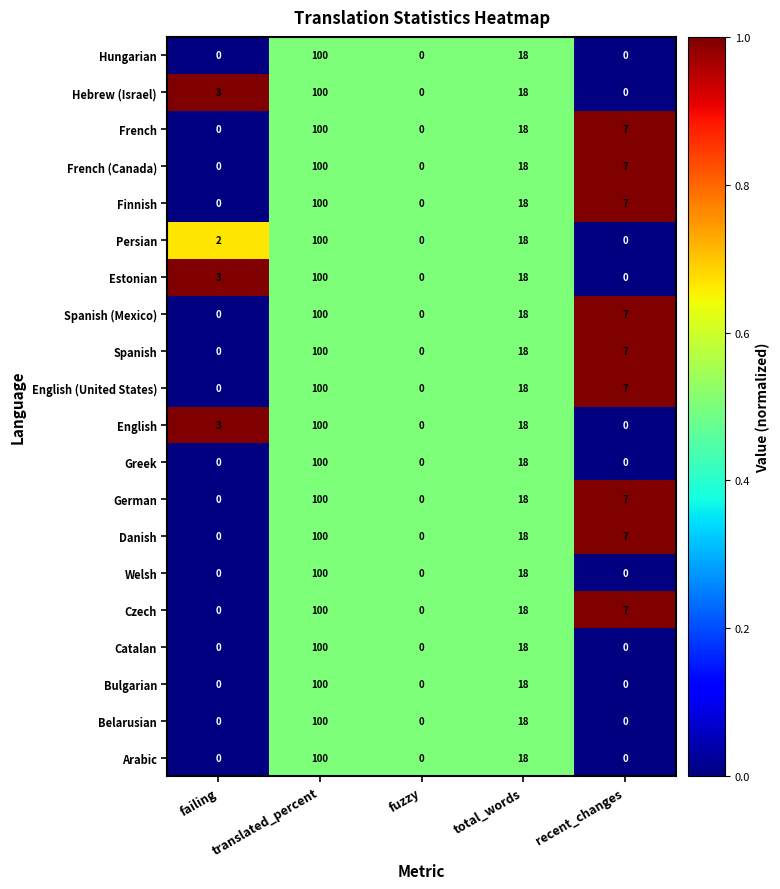

What is the sum of all French (Canada) values?

125